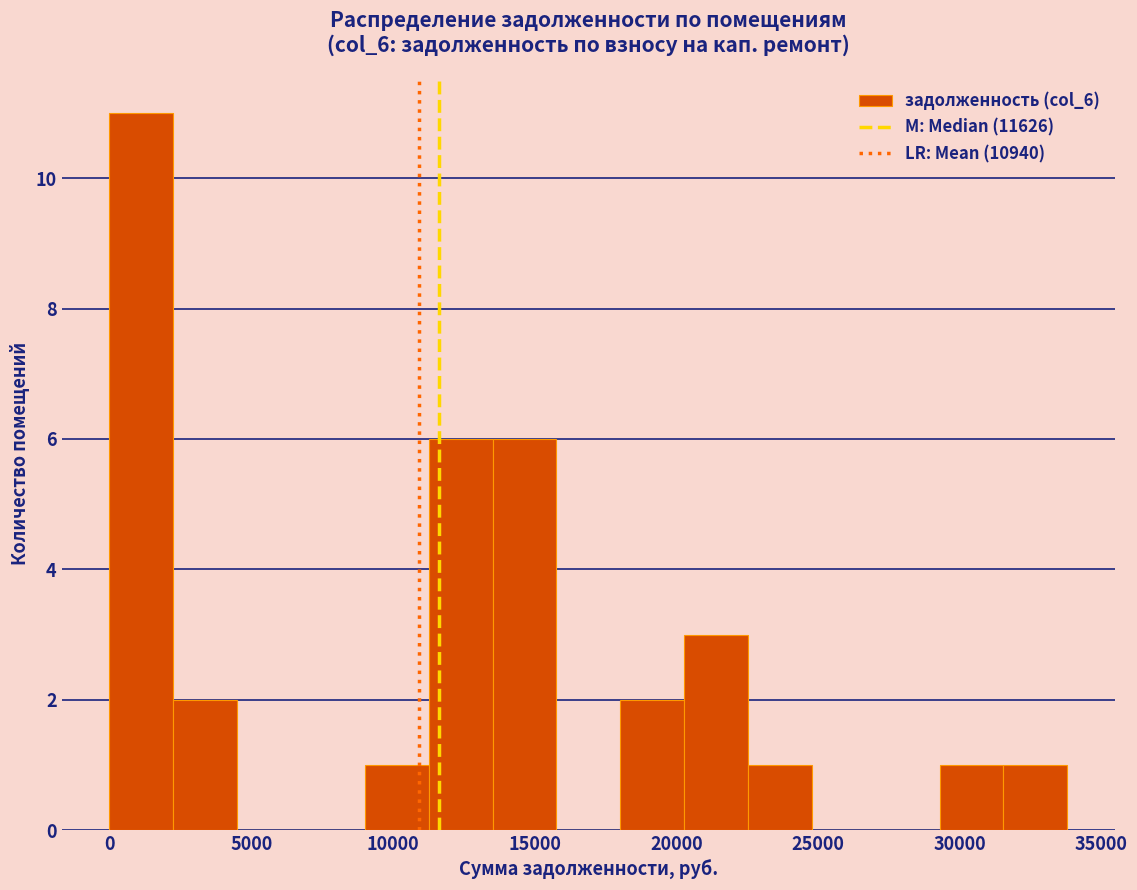

Reading left to right, list every bar in this chart as the range it spans on the x-axis followed by its height. Neither the bar edges nor the heights are printed on the chart, so give them approximately, as read against the axes.

0 to 2500: 11
2500 to 4500: 2
4500 to 7000: 0
7000 to 9000: 0
9000 to 11500: 1
11500 to 13500: 6
13500 to 16000: 6
16000 to 18000: 0
18000 to 20500: 2
20500 to 22500: 3
22500 to 25000: 1
25000 to 27000: 0
27000 to 29500: 0
29500 to 31500: 1
31500 to 34000: 1